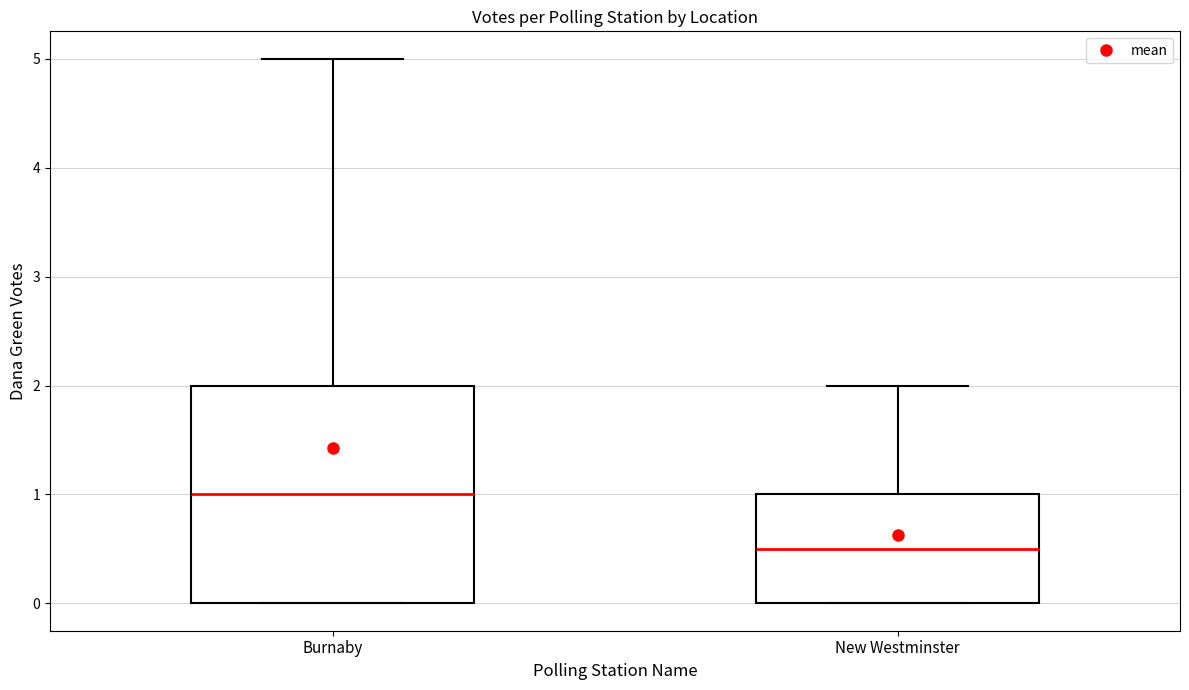

Where does the median line of the box for New Westminster sit on the y-axis? The values are not printed on the chart, so give them approximately, as read against the axis.

0.5